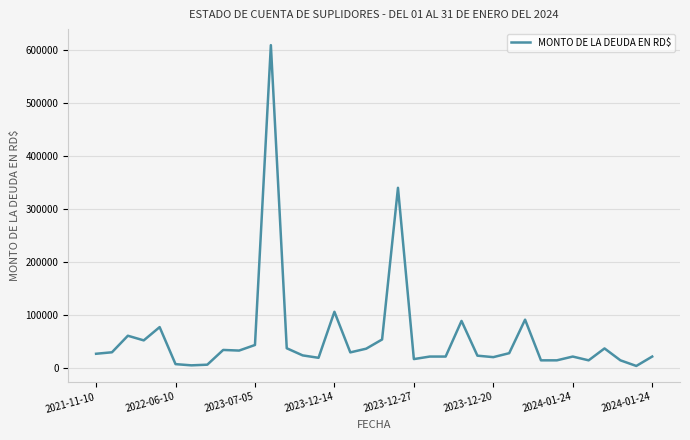

What is the greatest value displayed?

609691.8